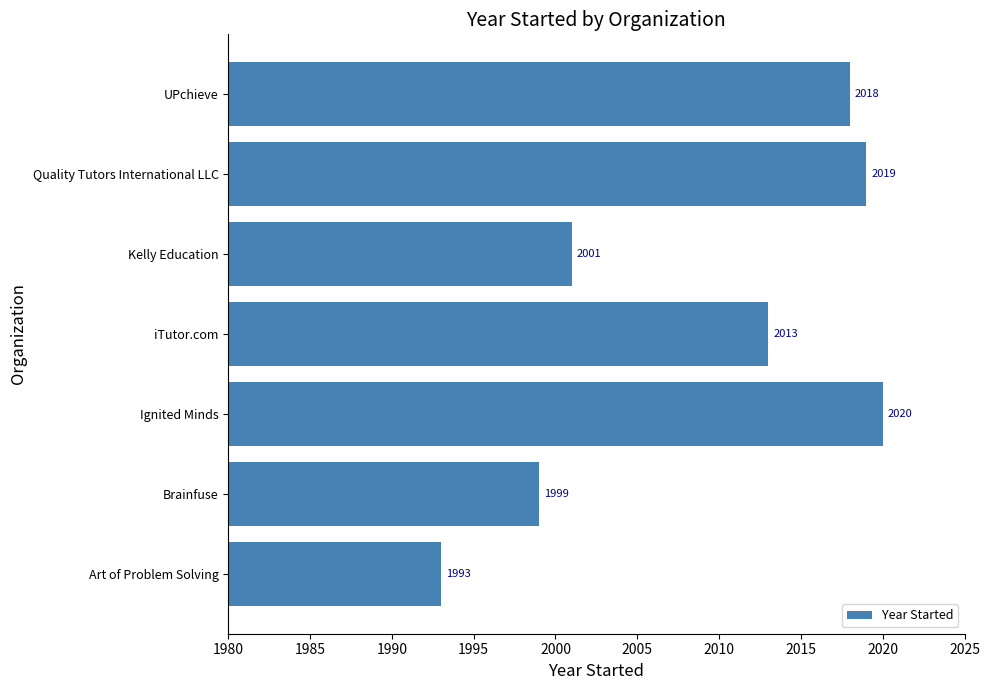

Rank the categories by value from lowest to highest.

Art of Problem Solving, Brainfuse, Kelly Education, iTutor.com, UPchieve, Quality Tutors International LLC, Ignited Minds